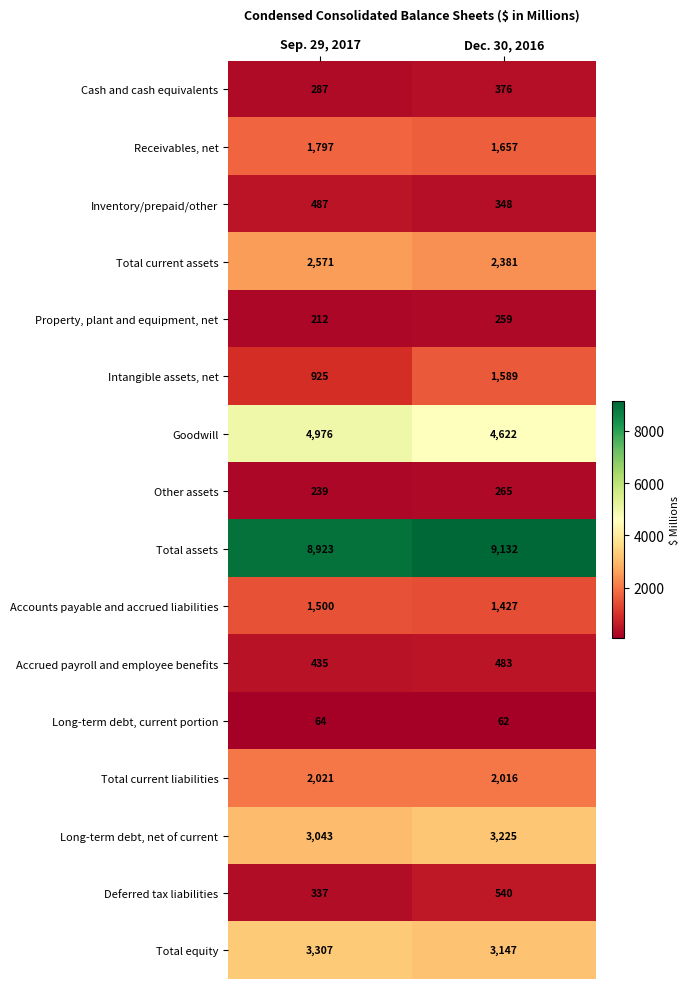

What is the difference between the Total assets values at Dec. 30, 2016 and Sep. 29, 2017?

209